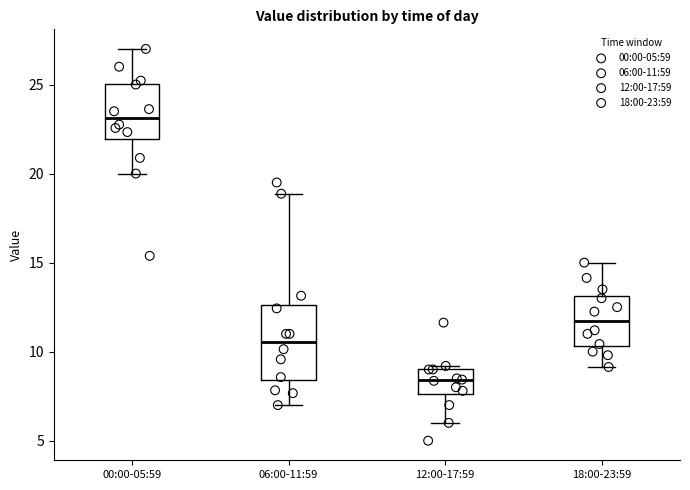

Reading left to right, read every box against the y-axis: the position of its median line, the range the box covers, and the ends of its whiskers. The values are not printed on the chart, so give them approximately, as read against the axis.

00:00-05:59: median 23.0, box 22.0 to 25.0, whiskers 20.0 to 27.0
06:00-11:59: median 10.5, box 8.5 to 12.5, whiskers 7.0 to 19.0
12:00-17:59: median 8.5, box 7.5 to 9.0, whiskers 6.0 to 9.0 (just above the box's upper edge)
18:00-23:59: median 11.5, box 10.5 to 13.0, whiskers 9.0 to 15.0